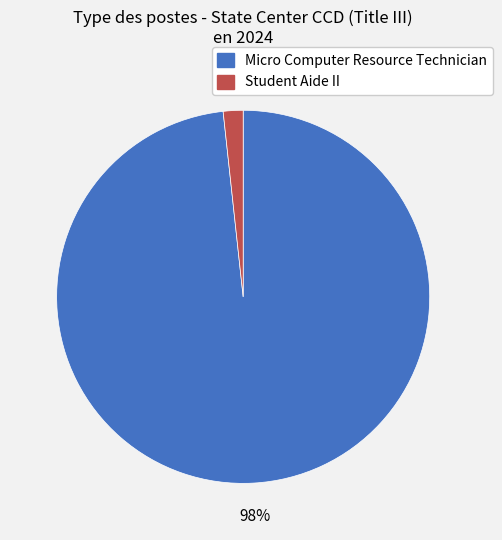

Is the sum of Student Aide II and Micro Computer Resource Technician greater than half?

Yes